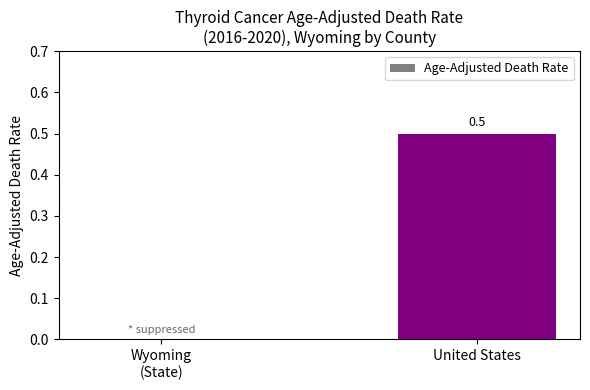

Which label corresponds to the largest value in the chart?

United States